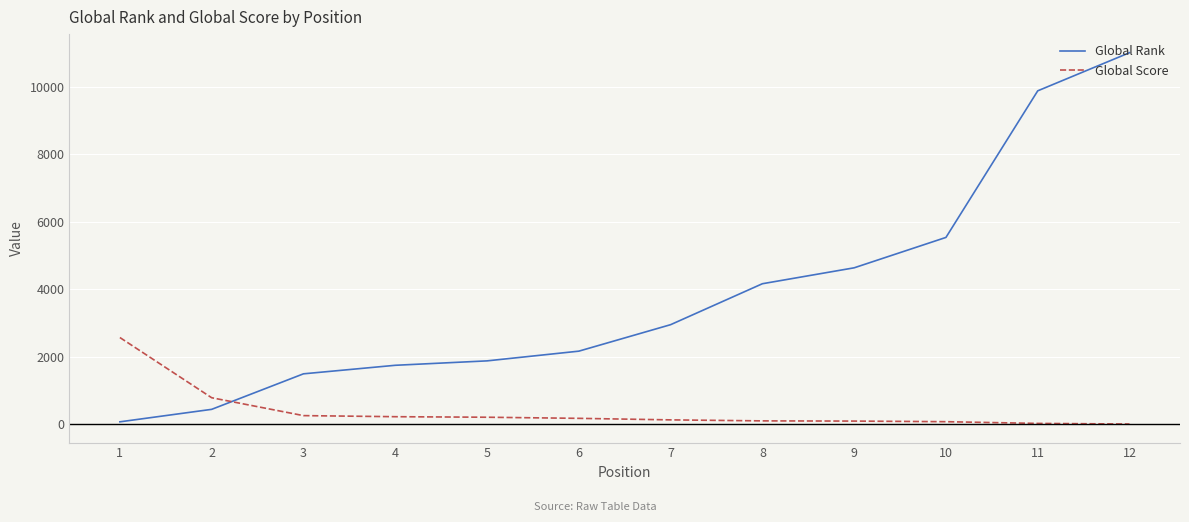

What is the difference between the maximum and minimum values in the Global Score series?

2564